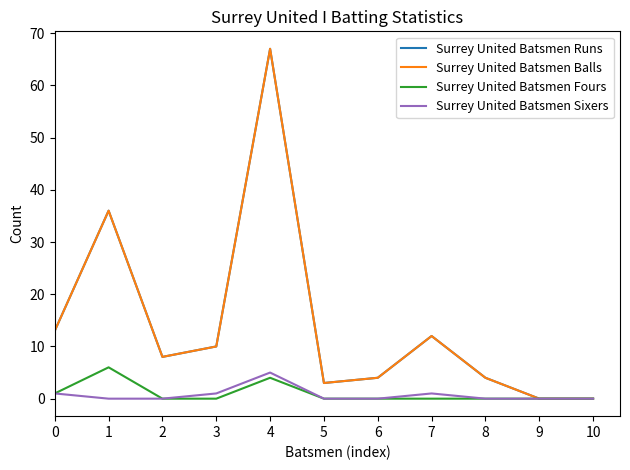

Is this an area chart (filled region under the line)?

No